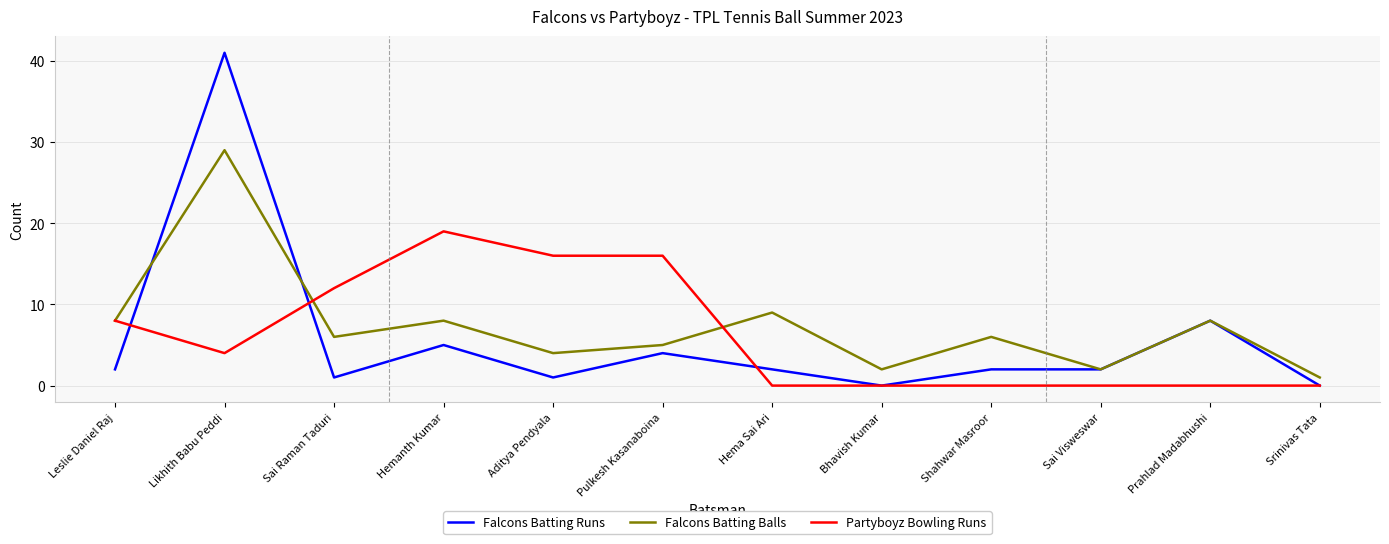

List the series in order of their peak value, highest first.

Falcons Batting Runs, Falcons Batting Balls, Partyboyz Bowling Runs